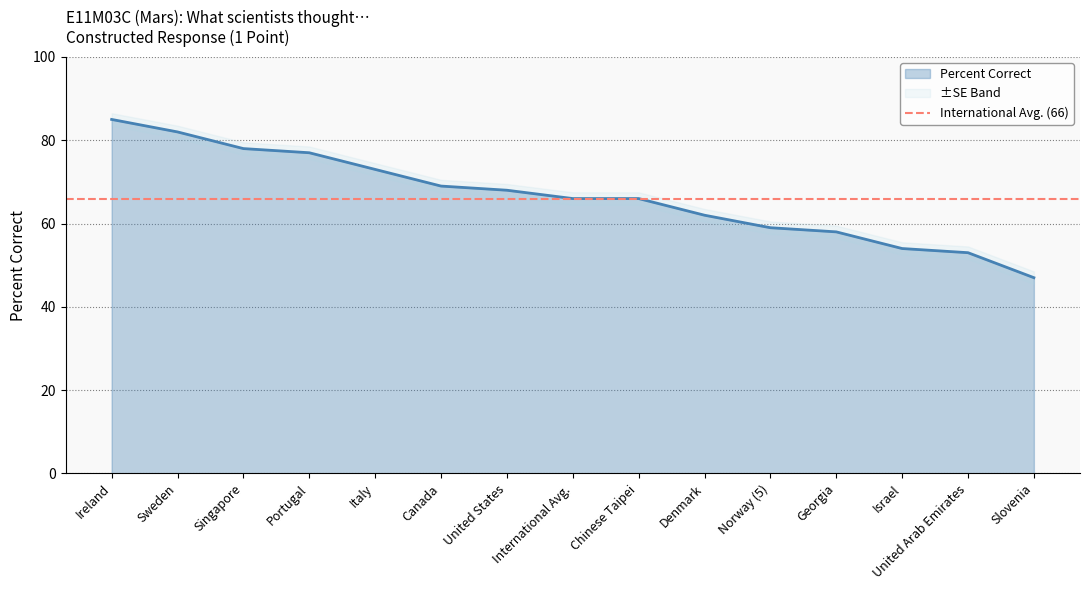

The chart shows a value of 53 at United Arab Emirates. True or false?

True